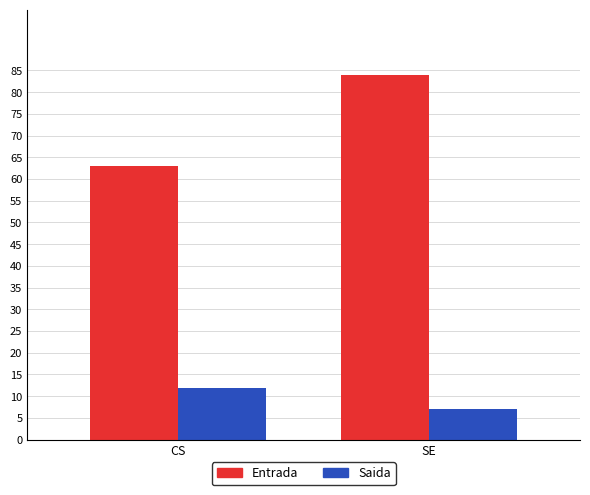

Between CS and SE, which series saw the biggest shift?

Entrada